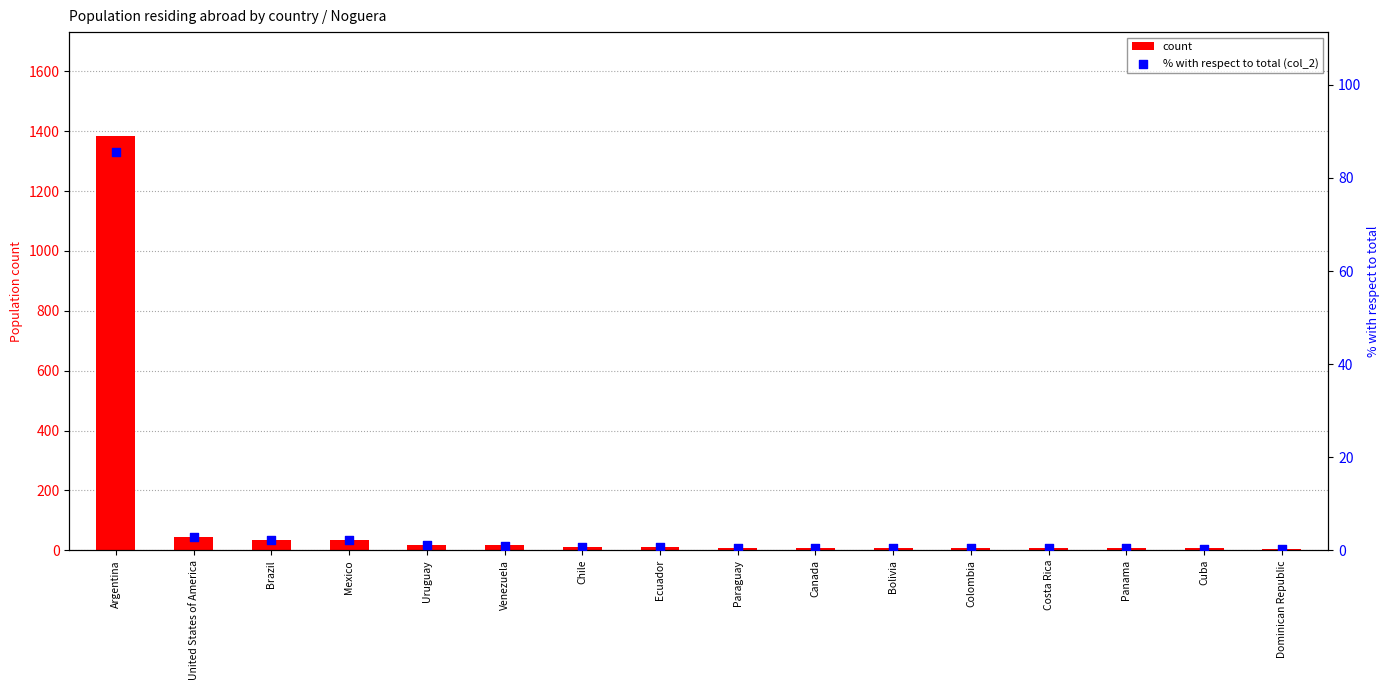

Which series contains the lowest Y value?

% with respect to total (col_2)